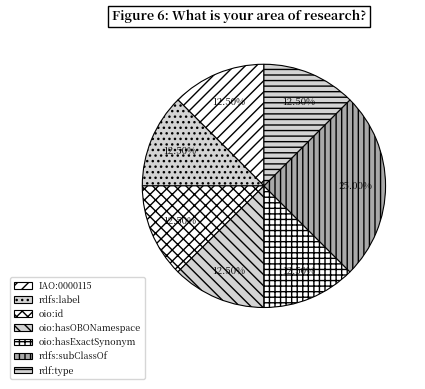

Does oio:hasOBONamespace account for over 50% of the chart?

No